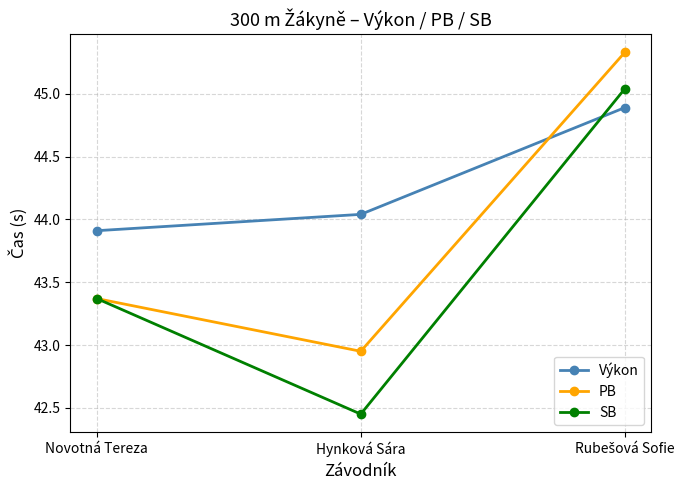

At which label does SB first exceed 43?

Novotná Tereza